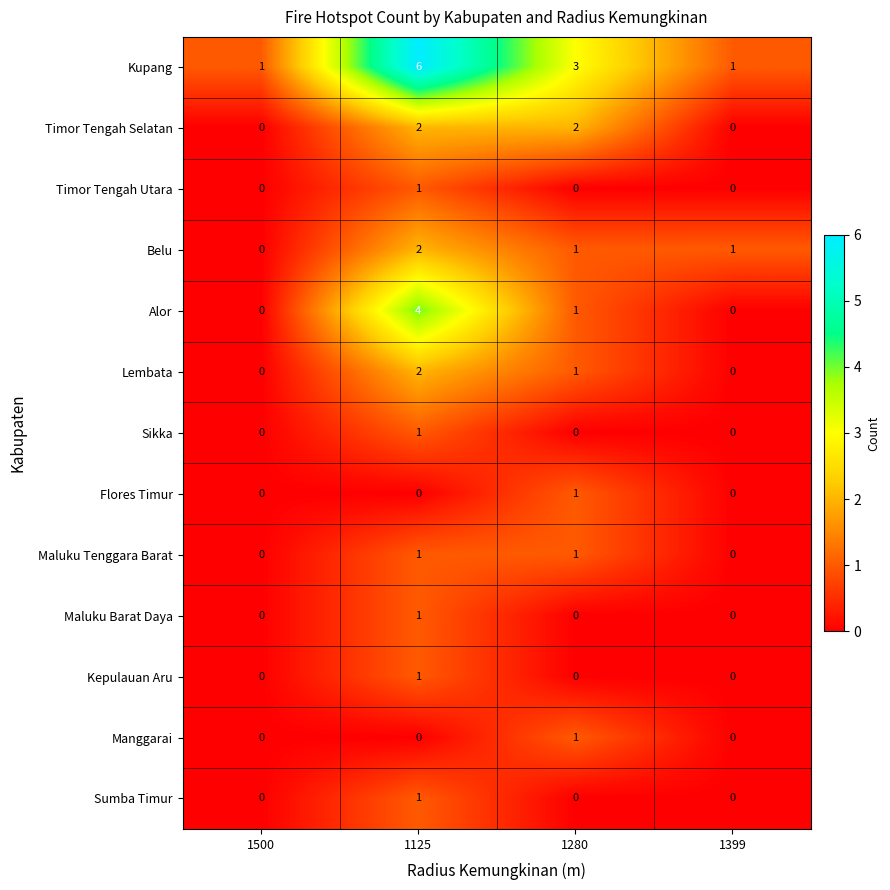

Where does the Lembata series first go above 1?

1125